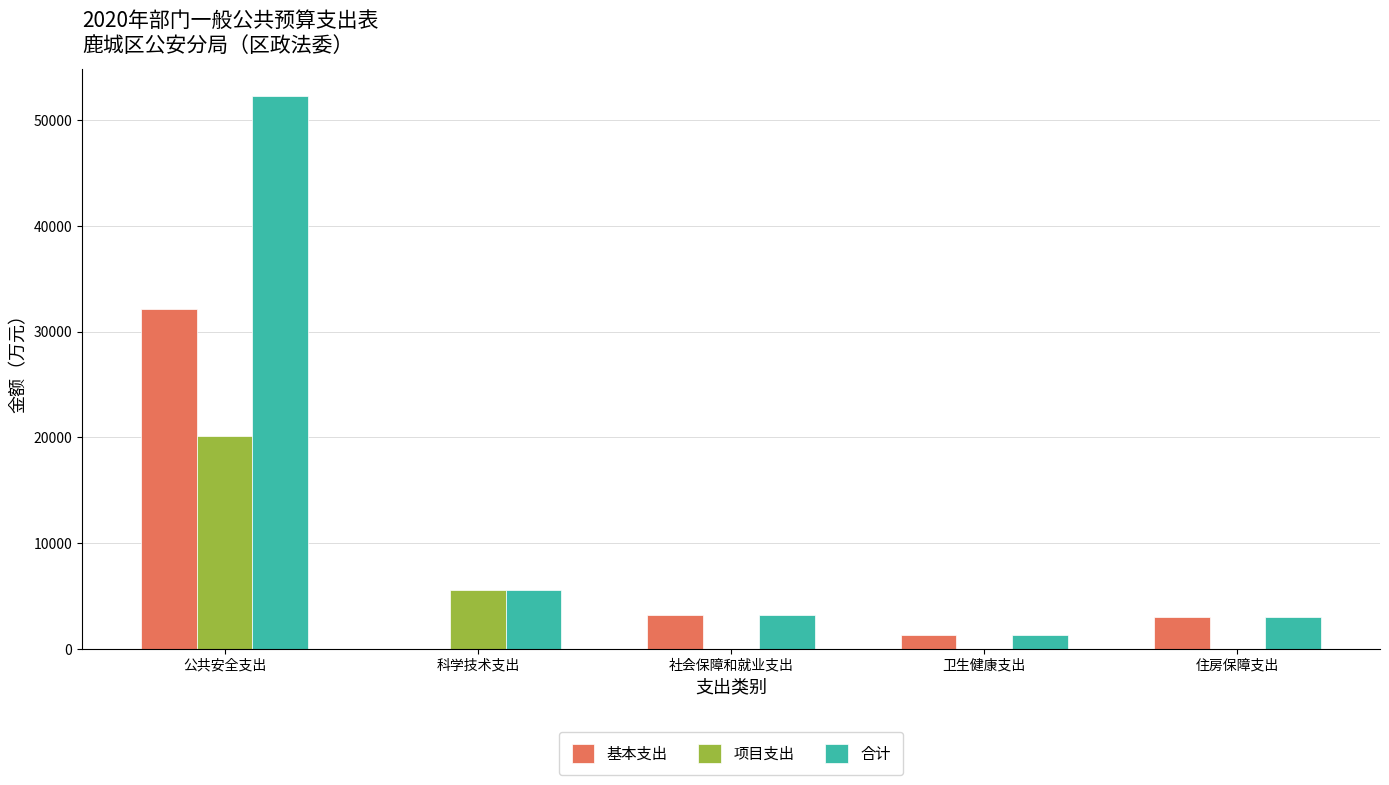

What is the sum of the 项目支出 values at 公共安全支出 and 社会保障和就业支出?

20105.4